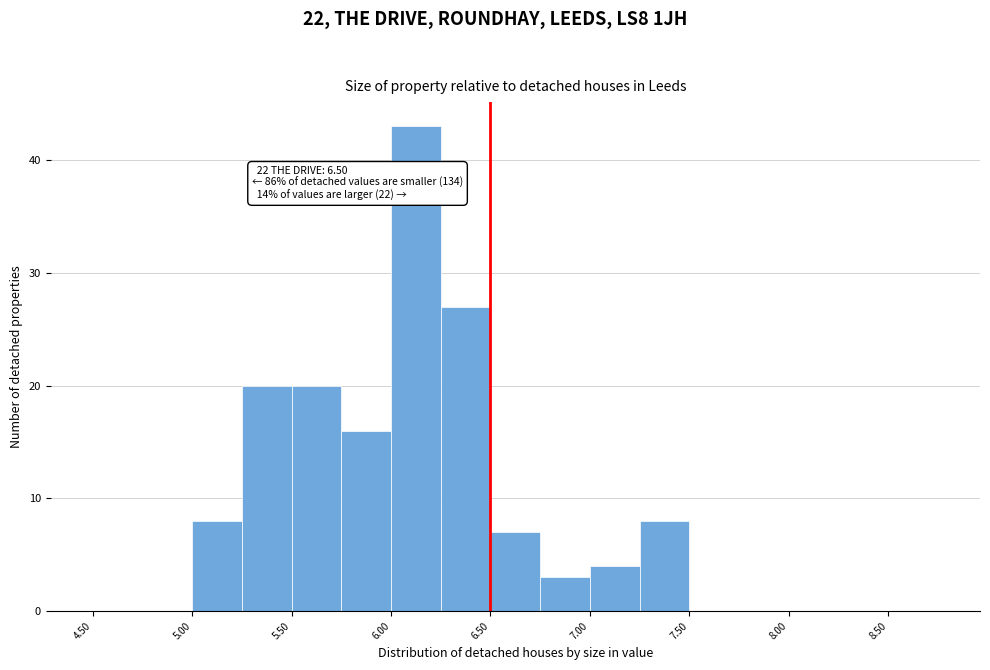

Which range on the x-axis has the tallest bar?

6.00 to 6.25